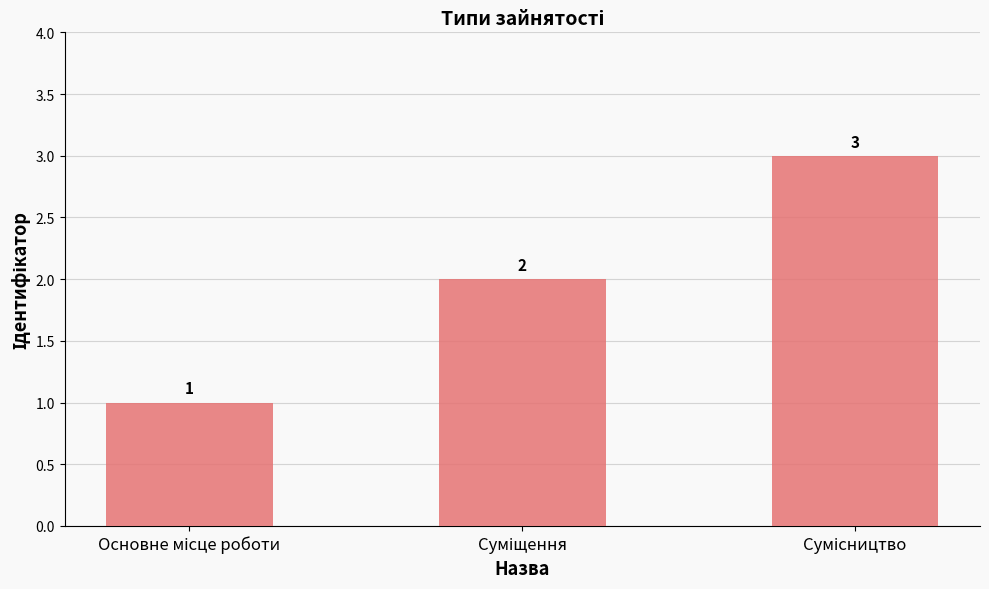

Count the values in the range 1 to 3.

3